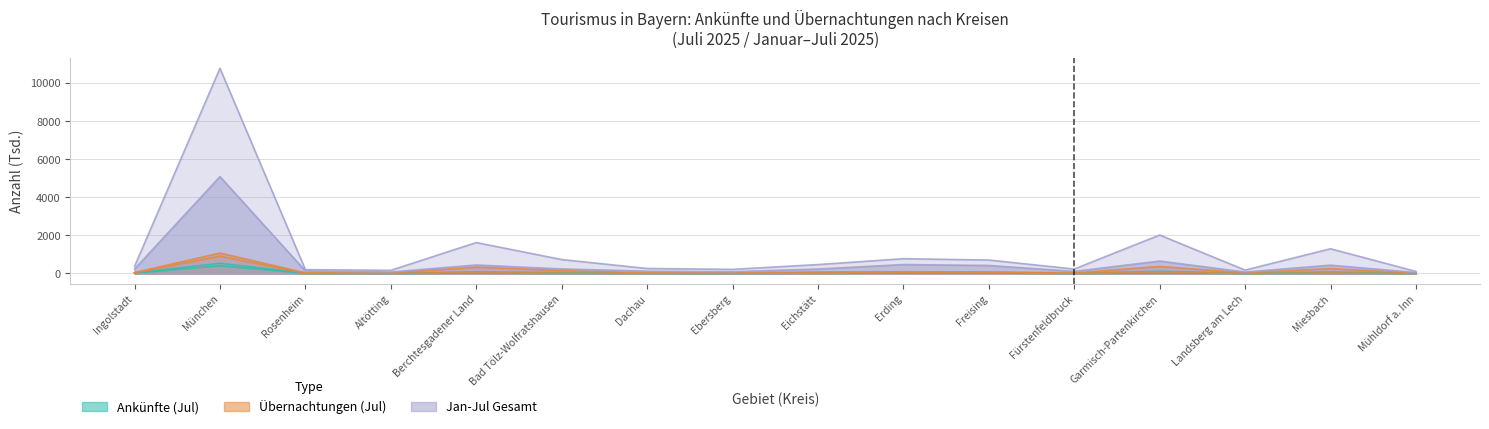

Where is the first local minimum for Übernachtungen Ausland (Jul)?

Altötting